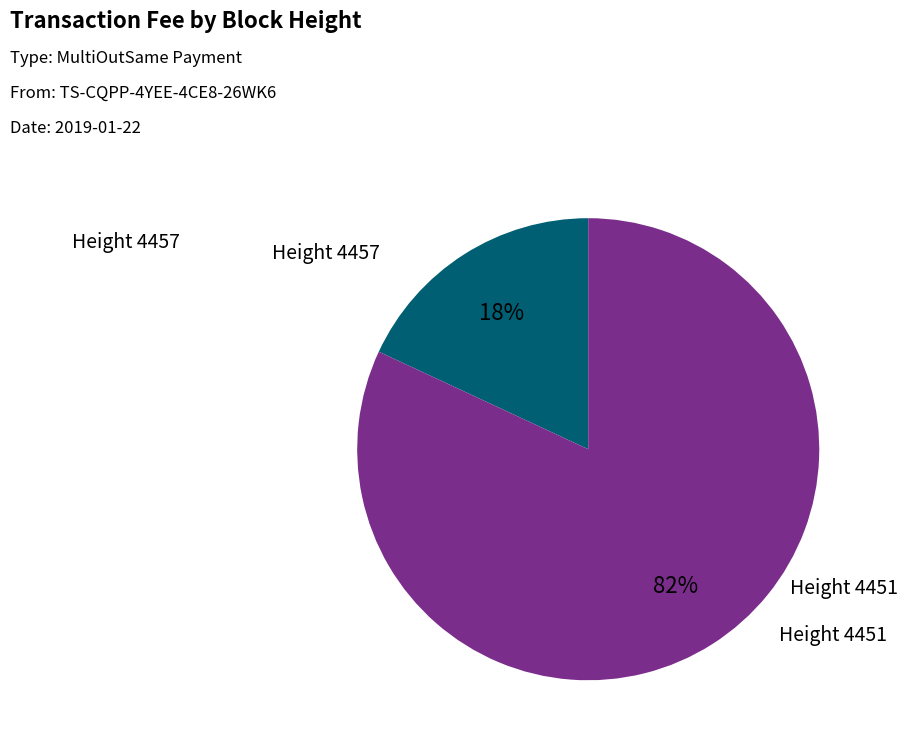

How many segments does this pie chart have?

2